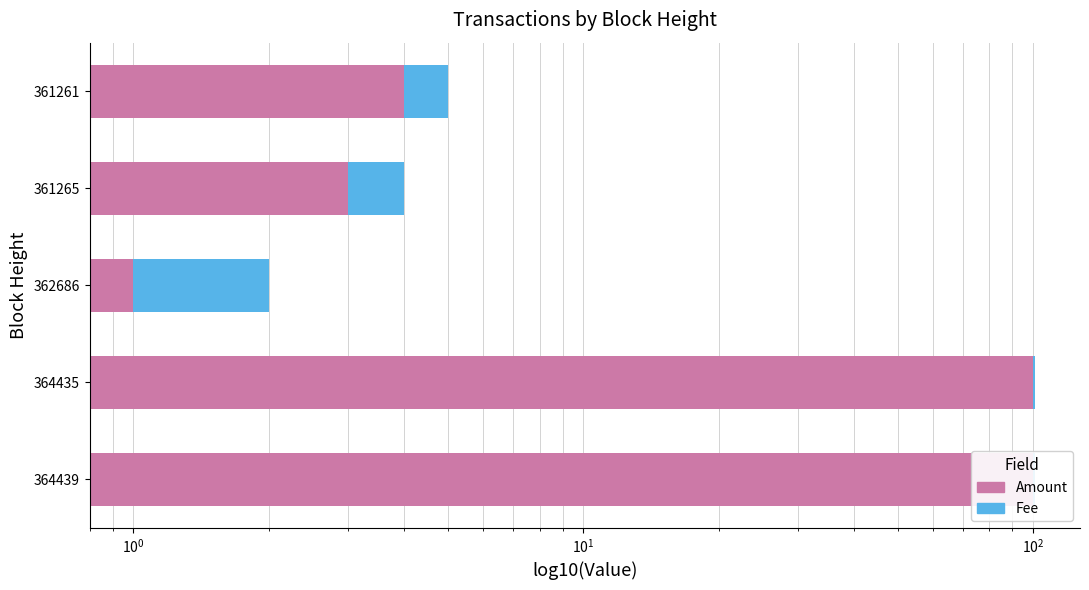

At how many categories does at least one series exceed 26?

2